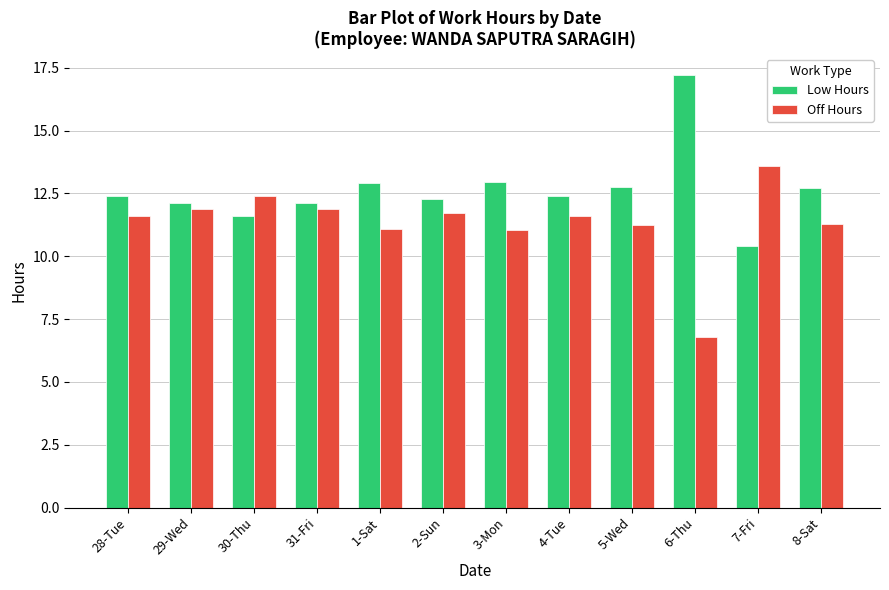

What is the difference between the highest and lowest values at 8-Sat?

1.4